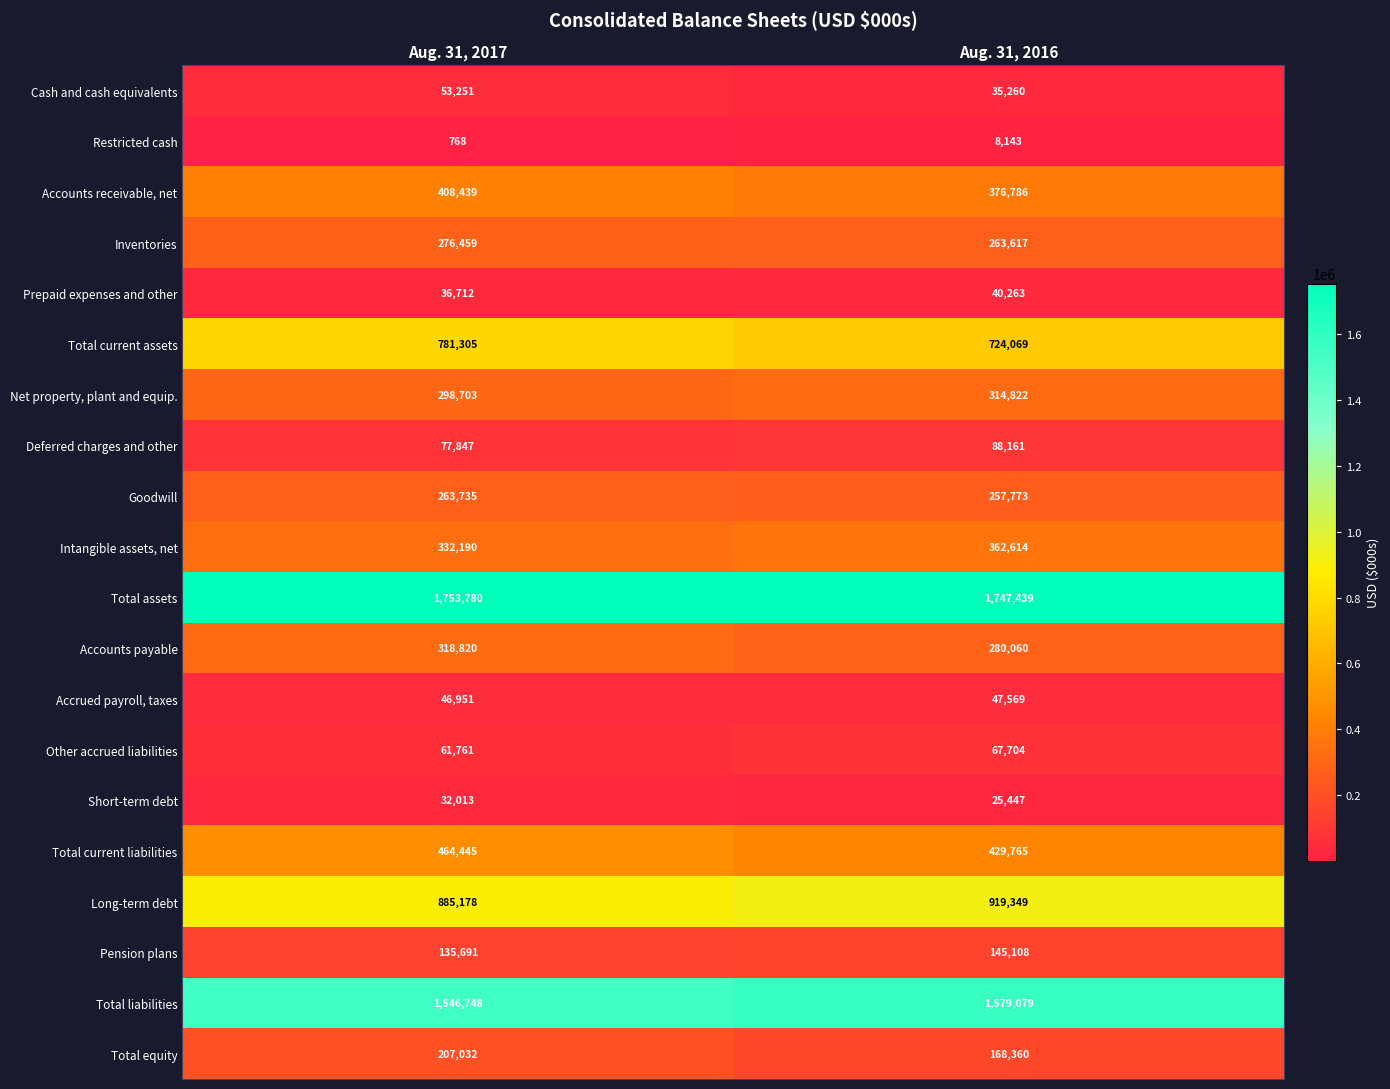

Is it true that Short-term debt equals 15941 at Aug. 31, 2016?

False